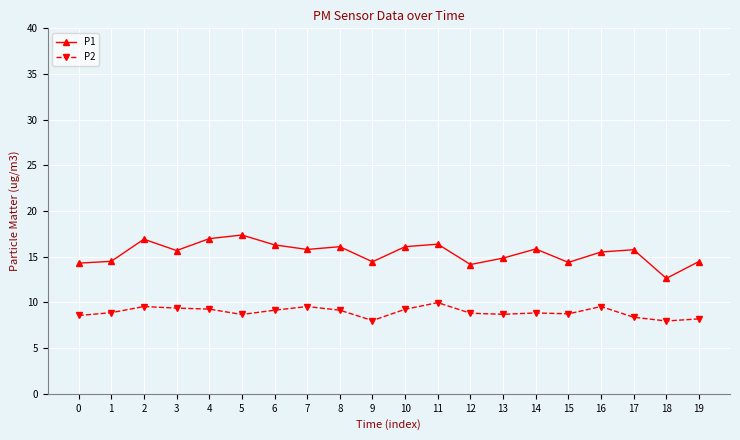

What is the value of the P1 point at the 8th from the left?

15.8